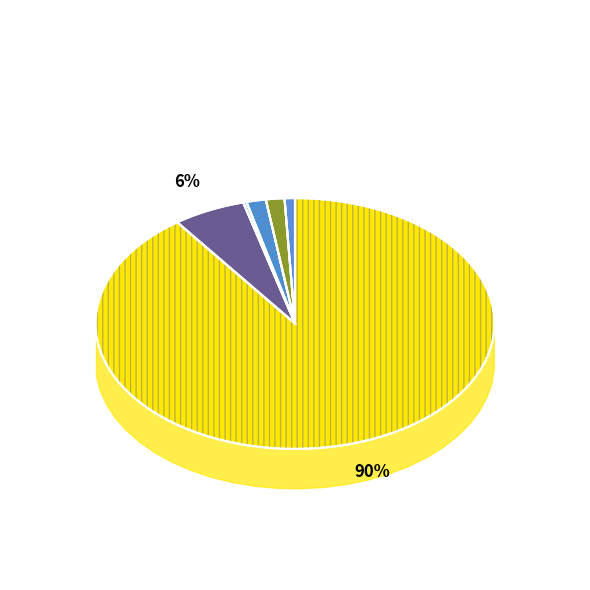

What is the change in value from Asian alone to Some Other Race alone?

-8